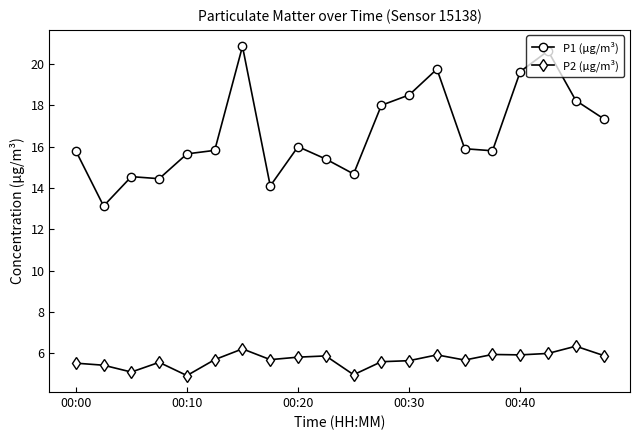

What is the maximum value shown in the chart?

20.9